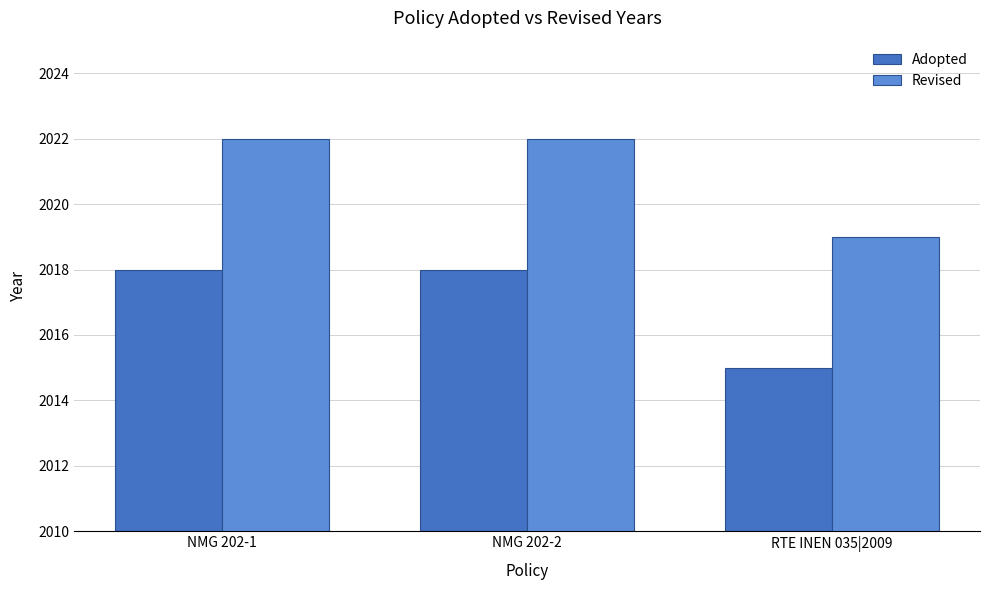

The Adopted series shows 2018 at NMG 202-2. True or false?

True